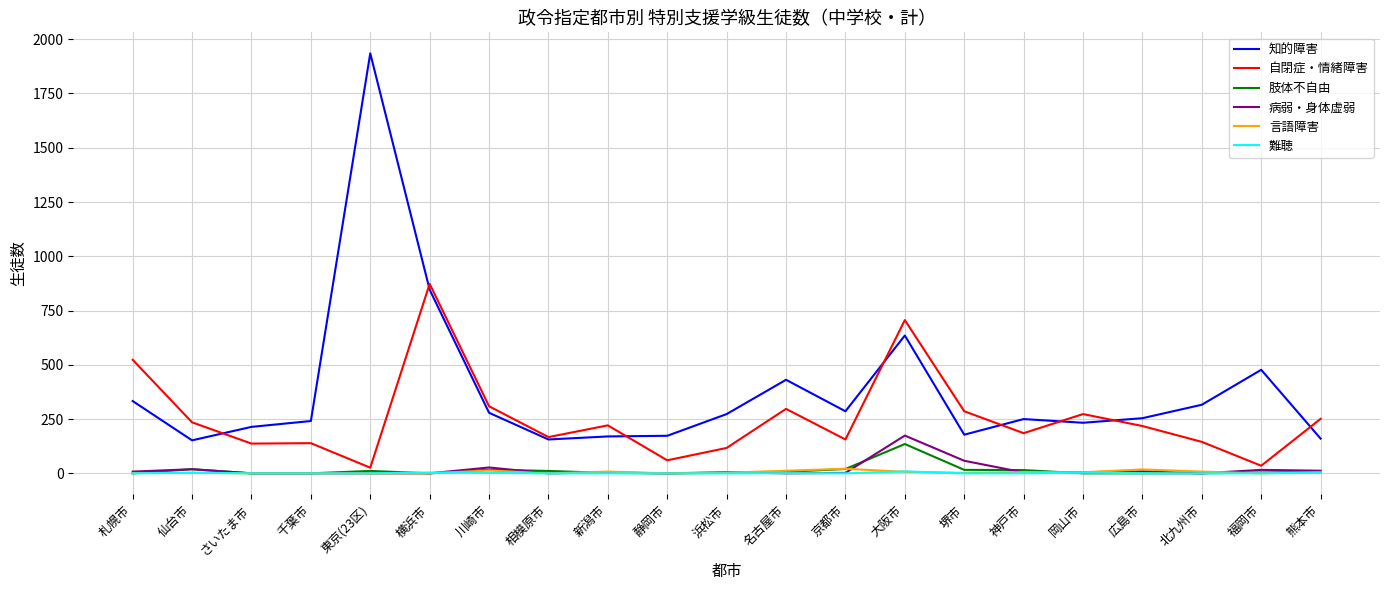

Where does the 自閉症・情緒障害 series first go above 218?

札幌市